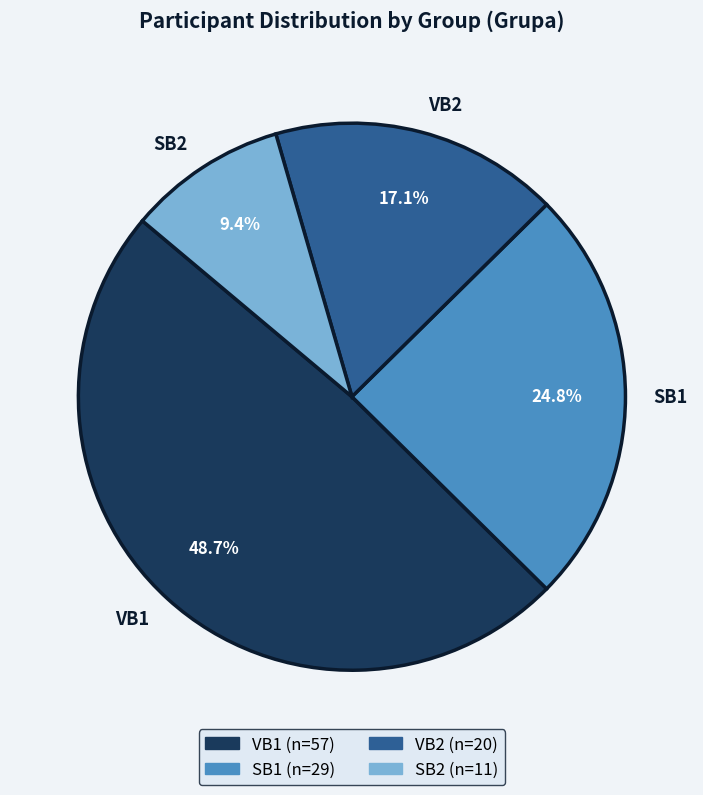

Does VB2 represent more than half of the total?

No